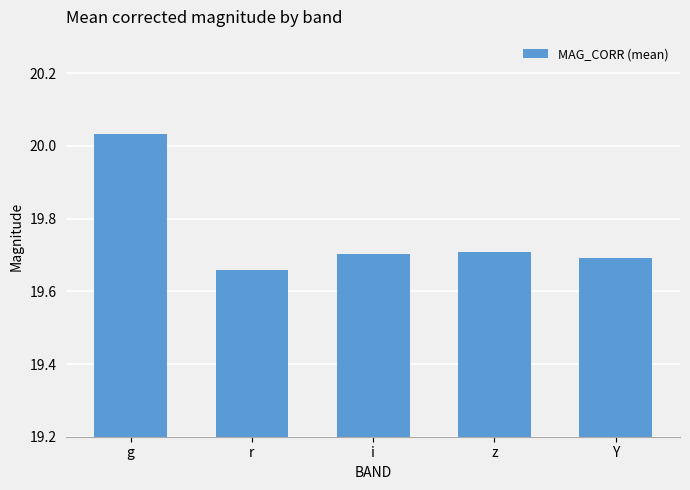

What is the difference between the maximum and minimum values?

0.4